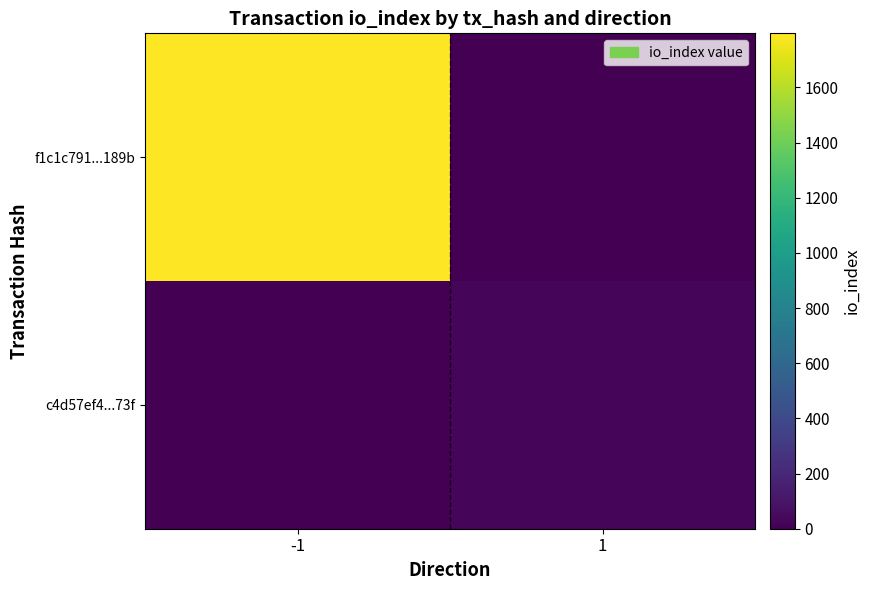

Which series has the largest total across all categories?

f1c1c791...189b